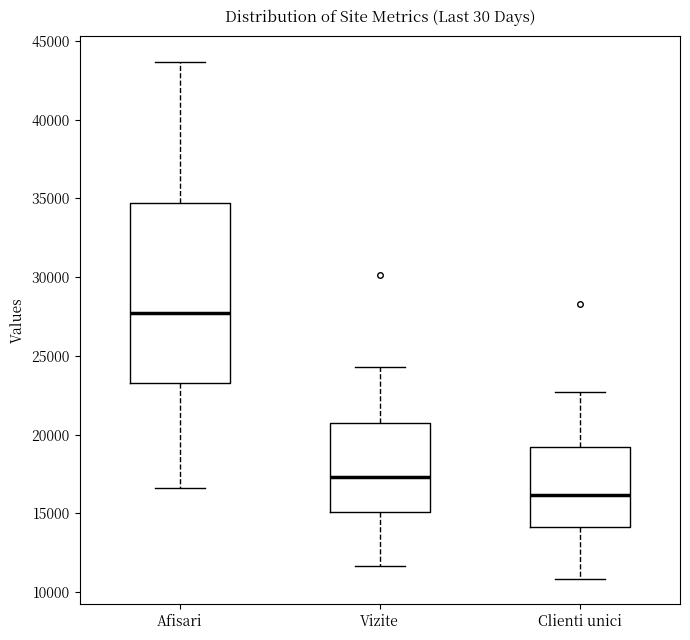

Reading left to right, read every box against the y-axis: the position of its median line, the range the box covers, and the ends of its whiskers. The values are not printed on the chart, so give them approximately, as read against the axis.

Afisari: median 27500, box 23500 to 34500, whiskers 16500 to 43500
Vizite: median 17500, box 15000 to 20500, whiskers 11500 to 24500
Clienti unici: median 16000, box 14000 to 19000, whiskers 11000 to 22500